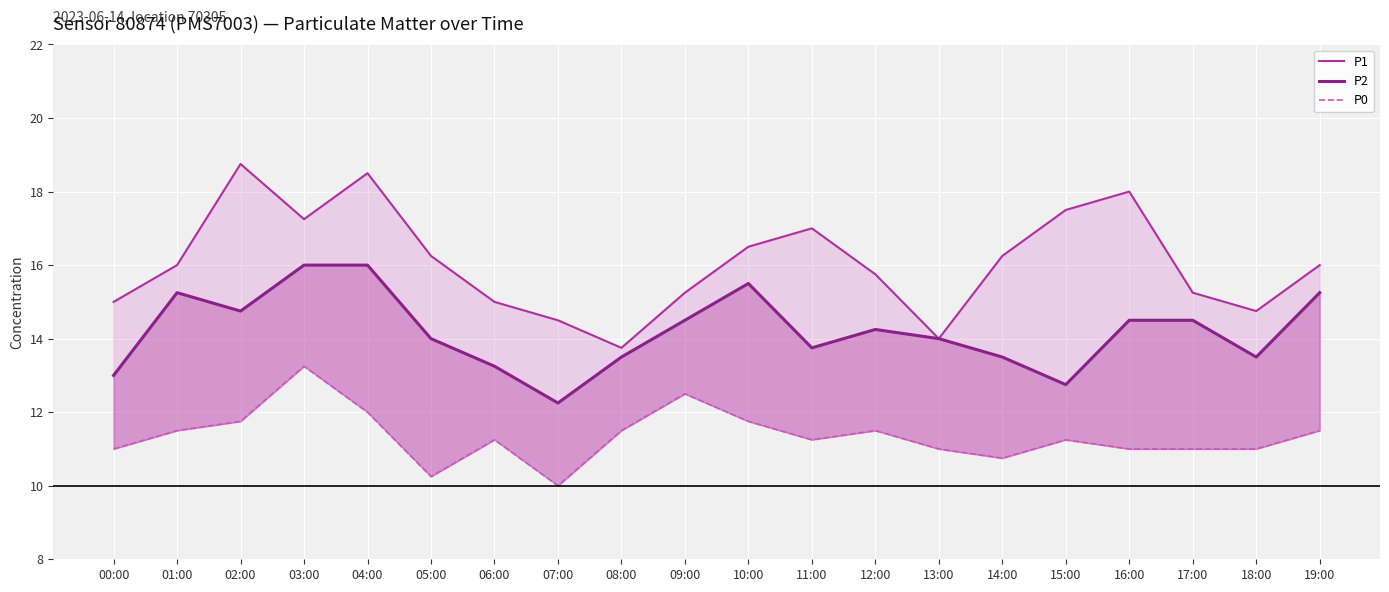

In P1, how many points are lower than both neighbors (excluding endpoints)?

4